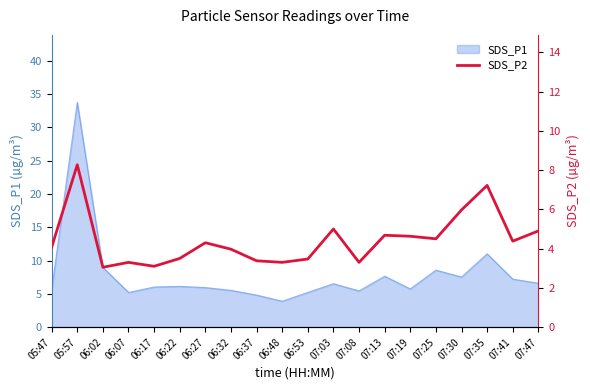

At which label does SDS_P1 reach its minimum?

06:48